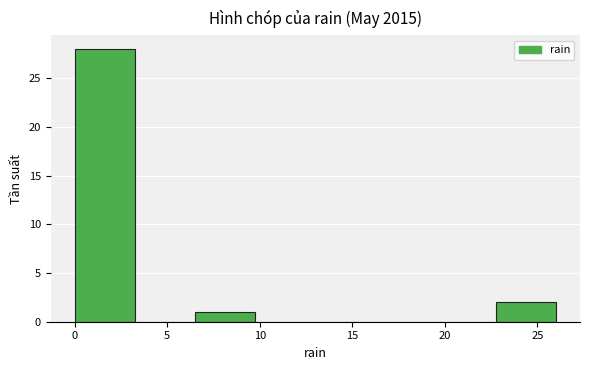

Reading left to right, transcribe this chart: for each bar, give the range it covers on the x-axis and its height. Neither the bar edges nor the heights are printed on the chart, so give them approximately, as read against the axes.

0.00 to 3.25: 28
3.25 to 6.50: 0
6.50 to 9.75: 1
9.75 to 13.00: 0
13.00 to 16.25: 0
16.25 to 19.50: 0
19.50 to 22.75: 0
22.75 to 26.00: 2